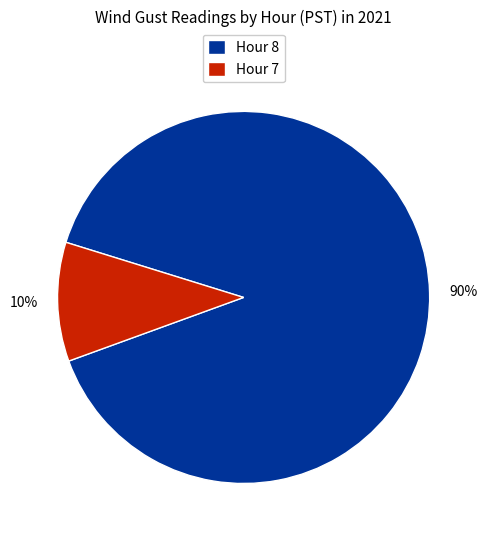

Count the number of slices in the pie.

2